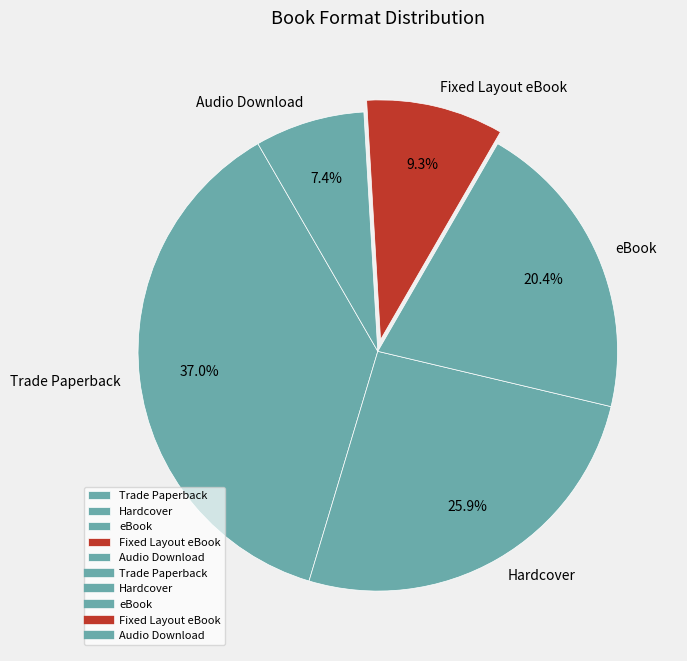

To the nearest percent, what portion does eBook represent?

20%